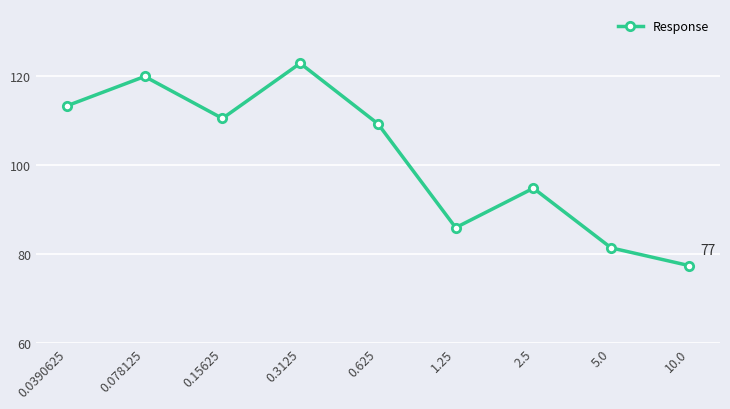

Is this an area chart (filled region under the line)?

No